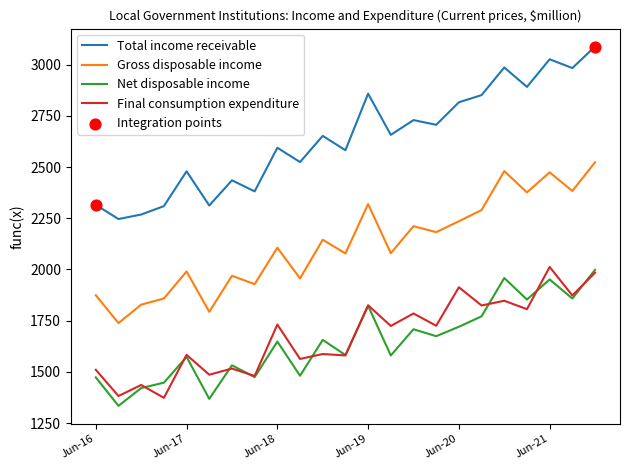

Which series has the largest total across all categories?

Total income receivable